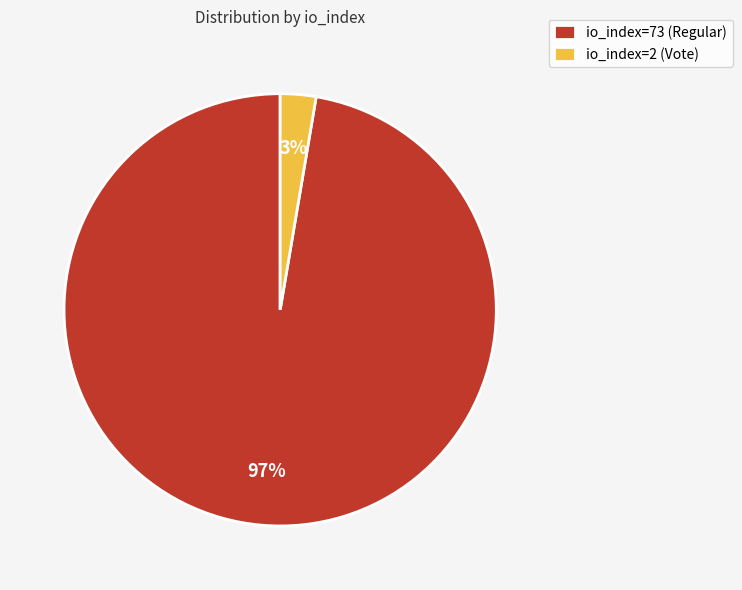

Is io_index=73 (Regular) the majority of the pie?

Yes